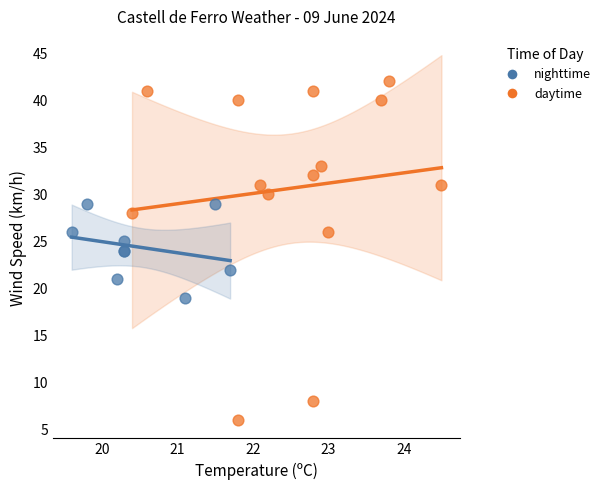

What are all the series names shown in the legend?

nighttime, daytime